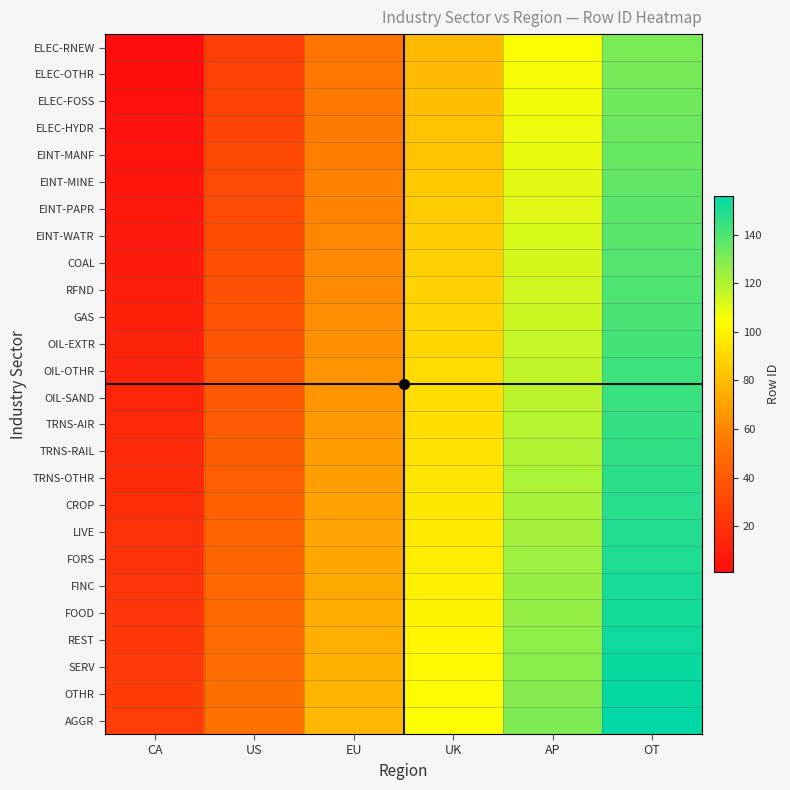

At EU, list the series in order from smallest to largest.

ELEC-RNEW, ELEC-OTHR, ELEC-FOSS, ELEC-HYDR, EINT-MANF, EINT-MINE, EINT-PAPR, EINT-WATR, COAL, RFND, GAS, OIL-EXTR, OIL-OTHR, OIL-SAND, TRNS-AIR, TRNS-RAIL, TRNS-OTHR, CROP, LIVE, FORS, FINC, FOOD, REST, SERV, OTHR, AGGR